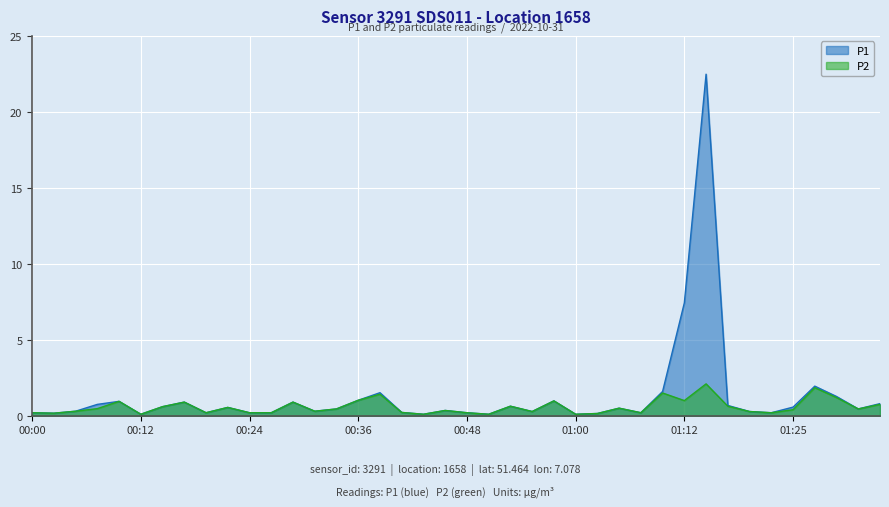

What position from the left is 00:09?

5